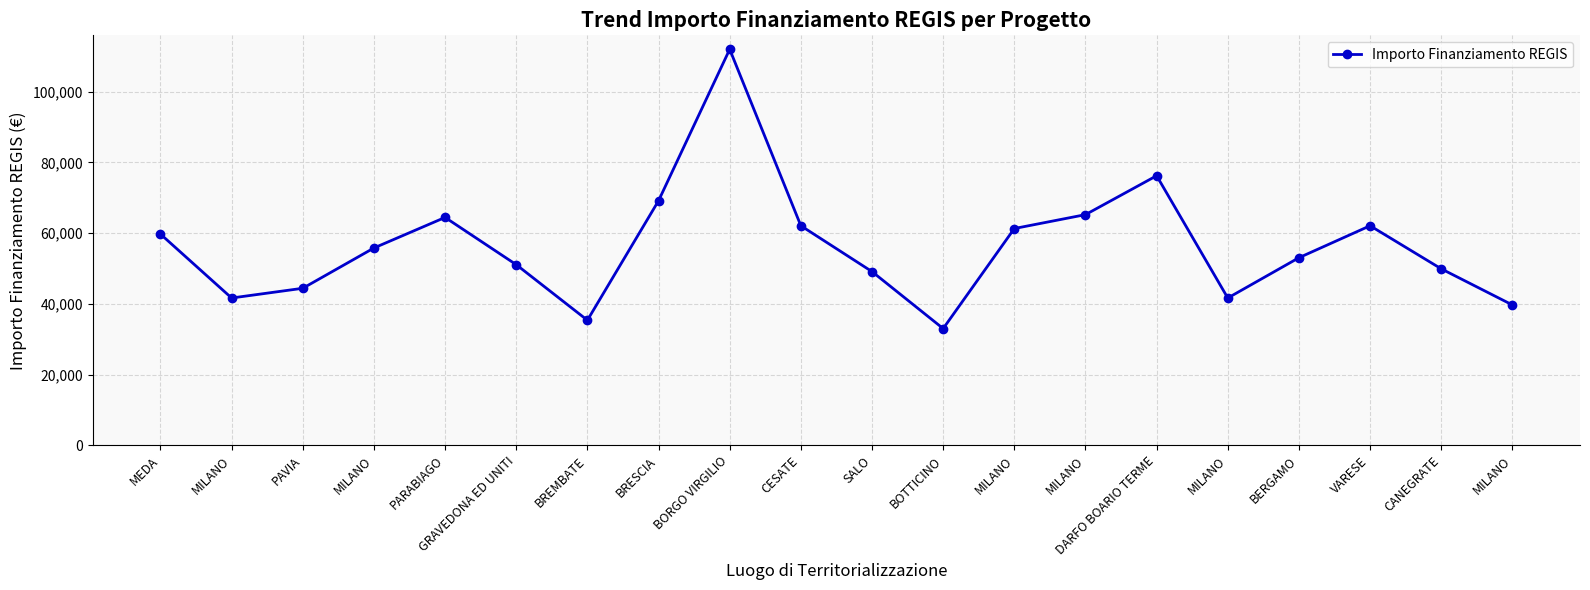

Reading left to right, what are all the values shown in this chart?

MEDA=59706.2	MILANO=41637.2	PAVIA=44386.8	MILANO=55778.1	PARABIAGO=64419.8	GRAVEDONA ED UNITI=51064.5	BREMBATE=35352.3	BRESCIA=69133.5	BORGO VIRGILIO=111949.1	CESATE=62063.0	SALO=49100.5	BOTTICINO=32995.5	MILANO=61277.4	MILANO=65205.4	DARFO BOARIO TERME=76203.9	MILANO=41637.2	BERGAMO=53028.5	VARESE=62063.0	CANEGRATE=49886.1	MILANO=39673.2